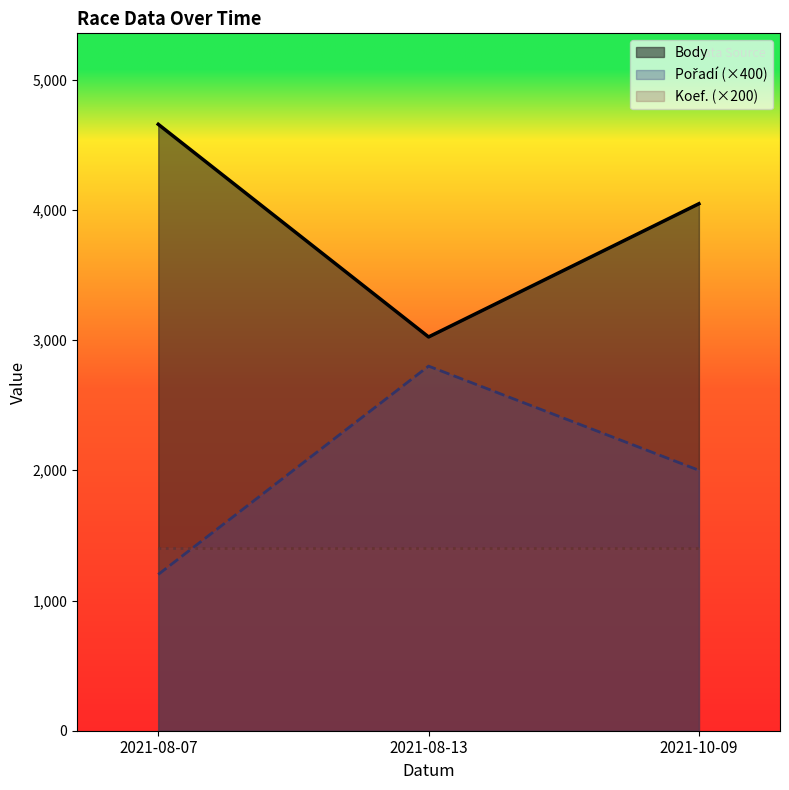

Is it true that Body equals 4657 at 2021-08-07?

True